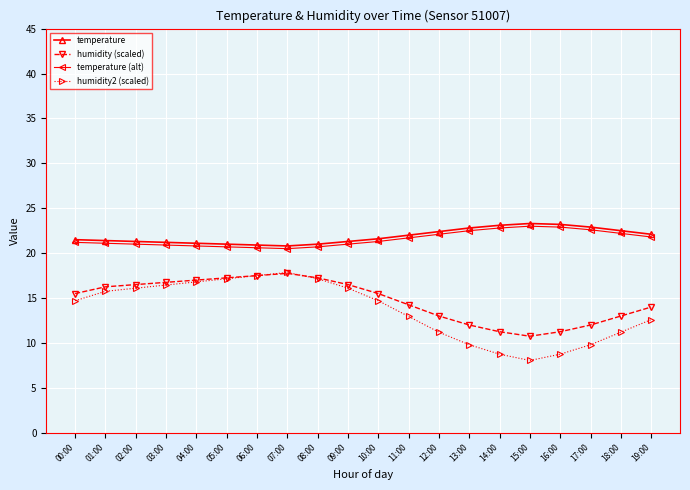

What position from the right is 18:00?

2